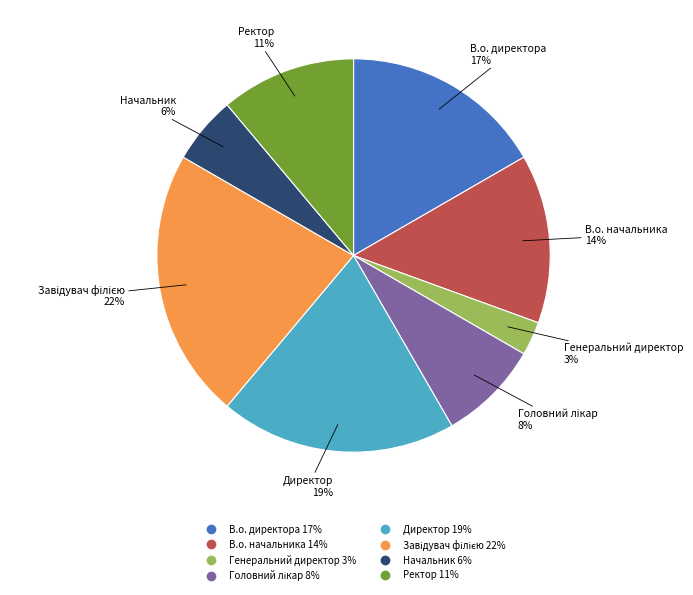

Which slice is the smallest?

Генеральний директор